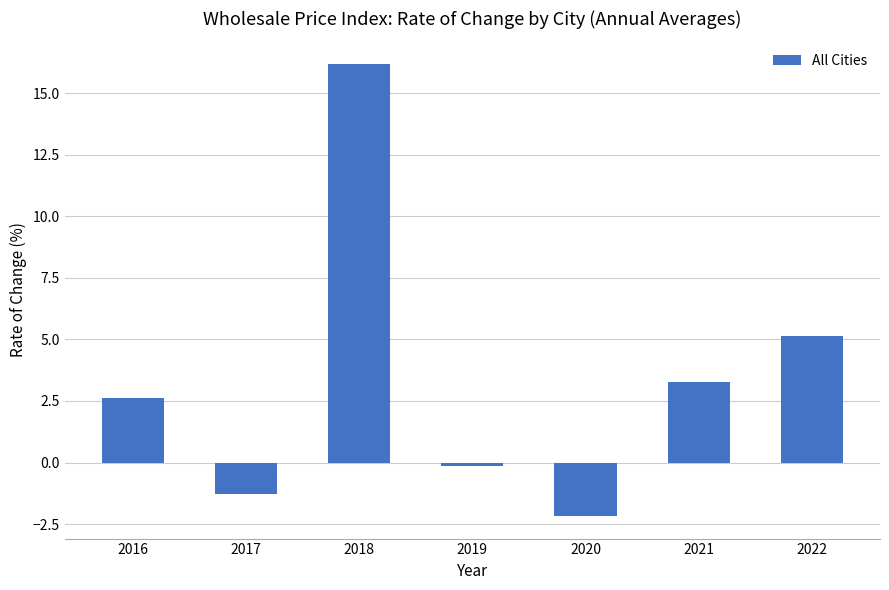

Between 2018 and 2021, which is larger?

2018